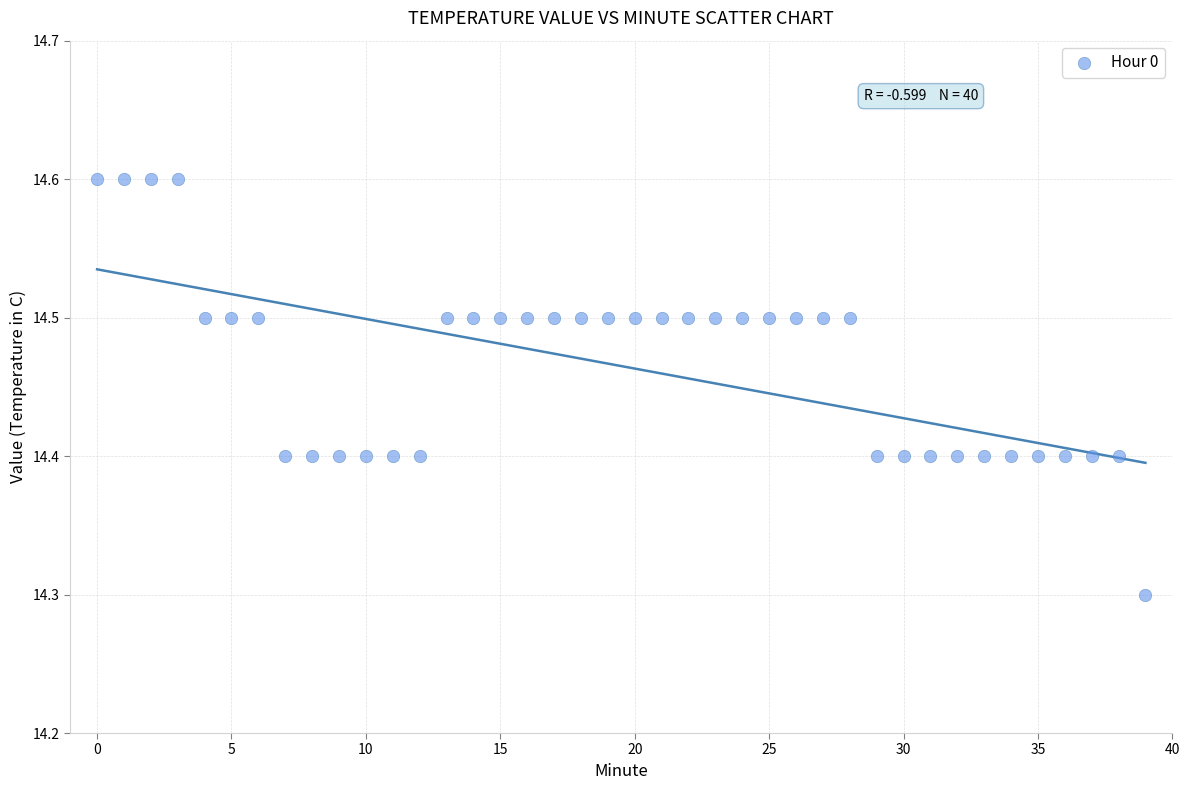

What is the range of Y values (max minus min)?

0.3